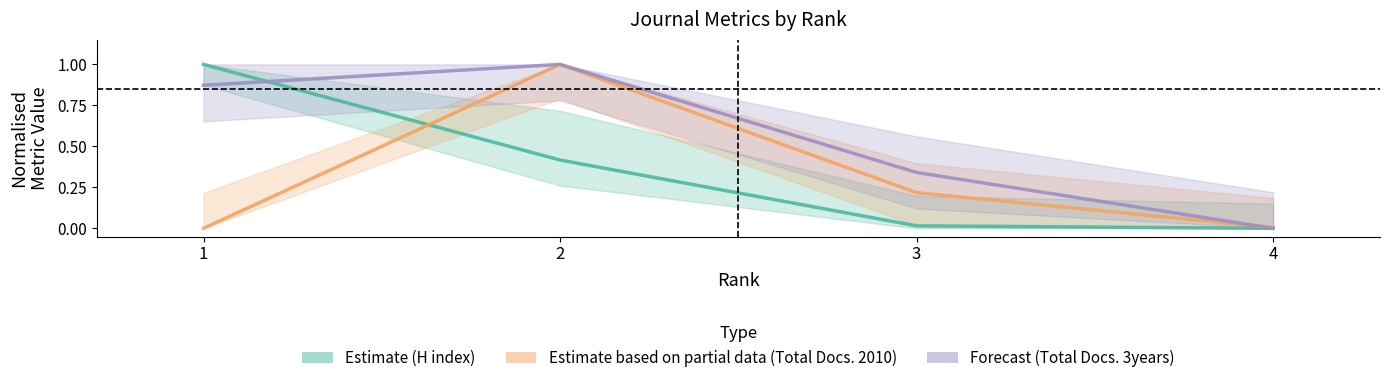

Which series ends up on top after the final intersection of Estimate and Forecast?

Forecast